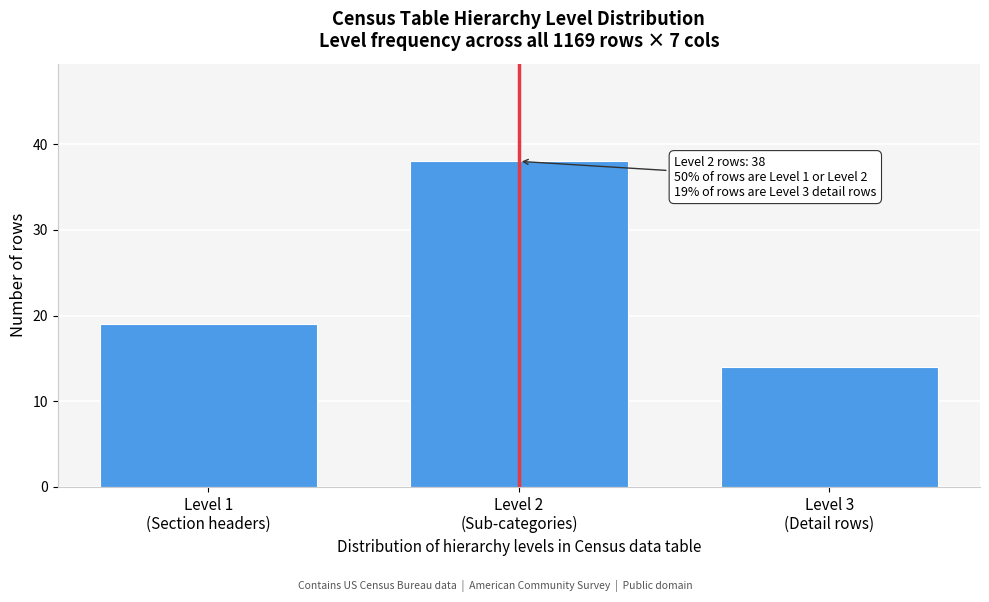

Reading right to left, transcribe all the data shown in this chart.

14	38	19